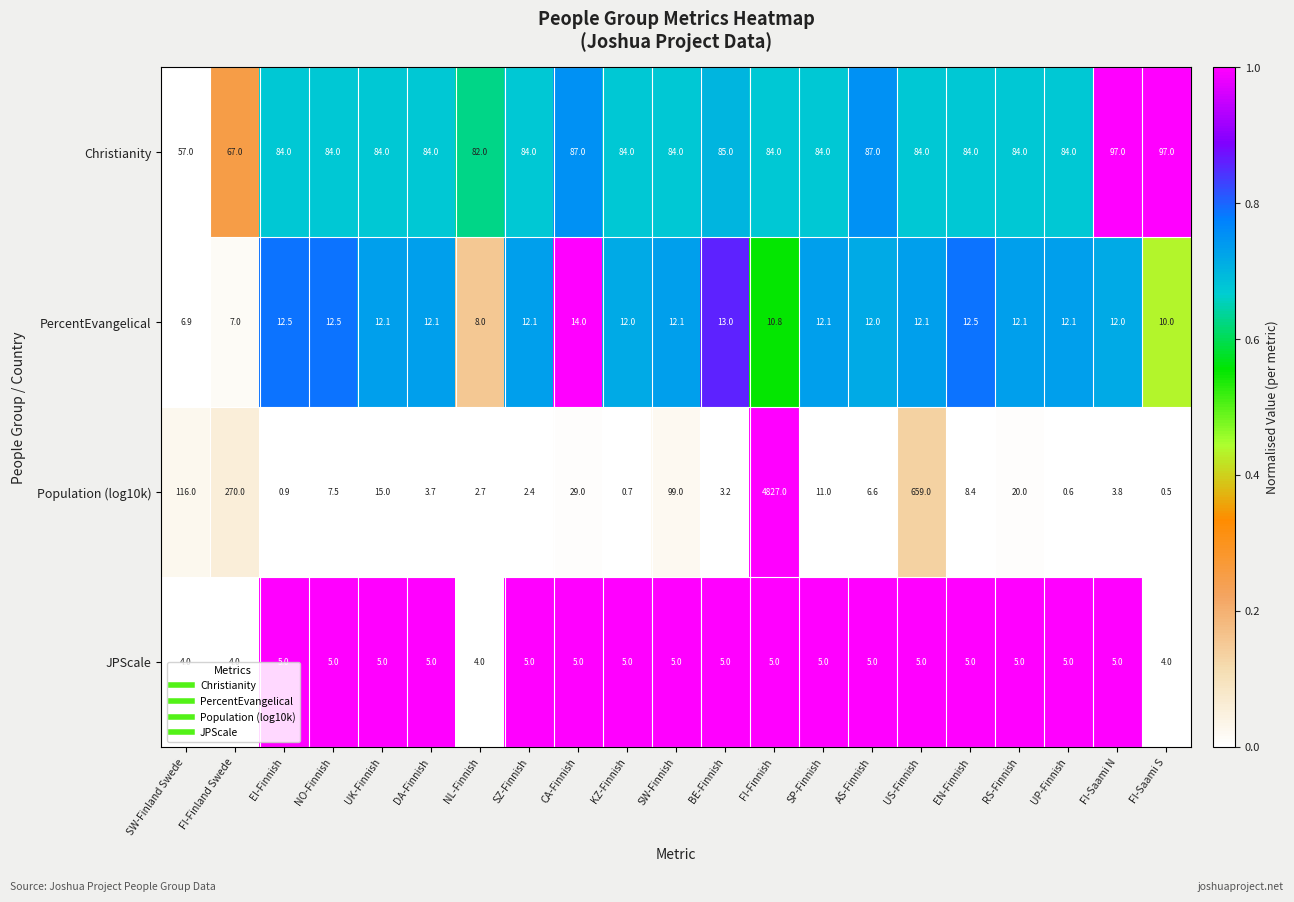

Which series has the largest range (max minus min)?

Population (log10k)